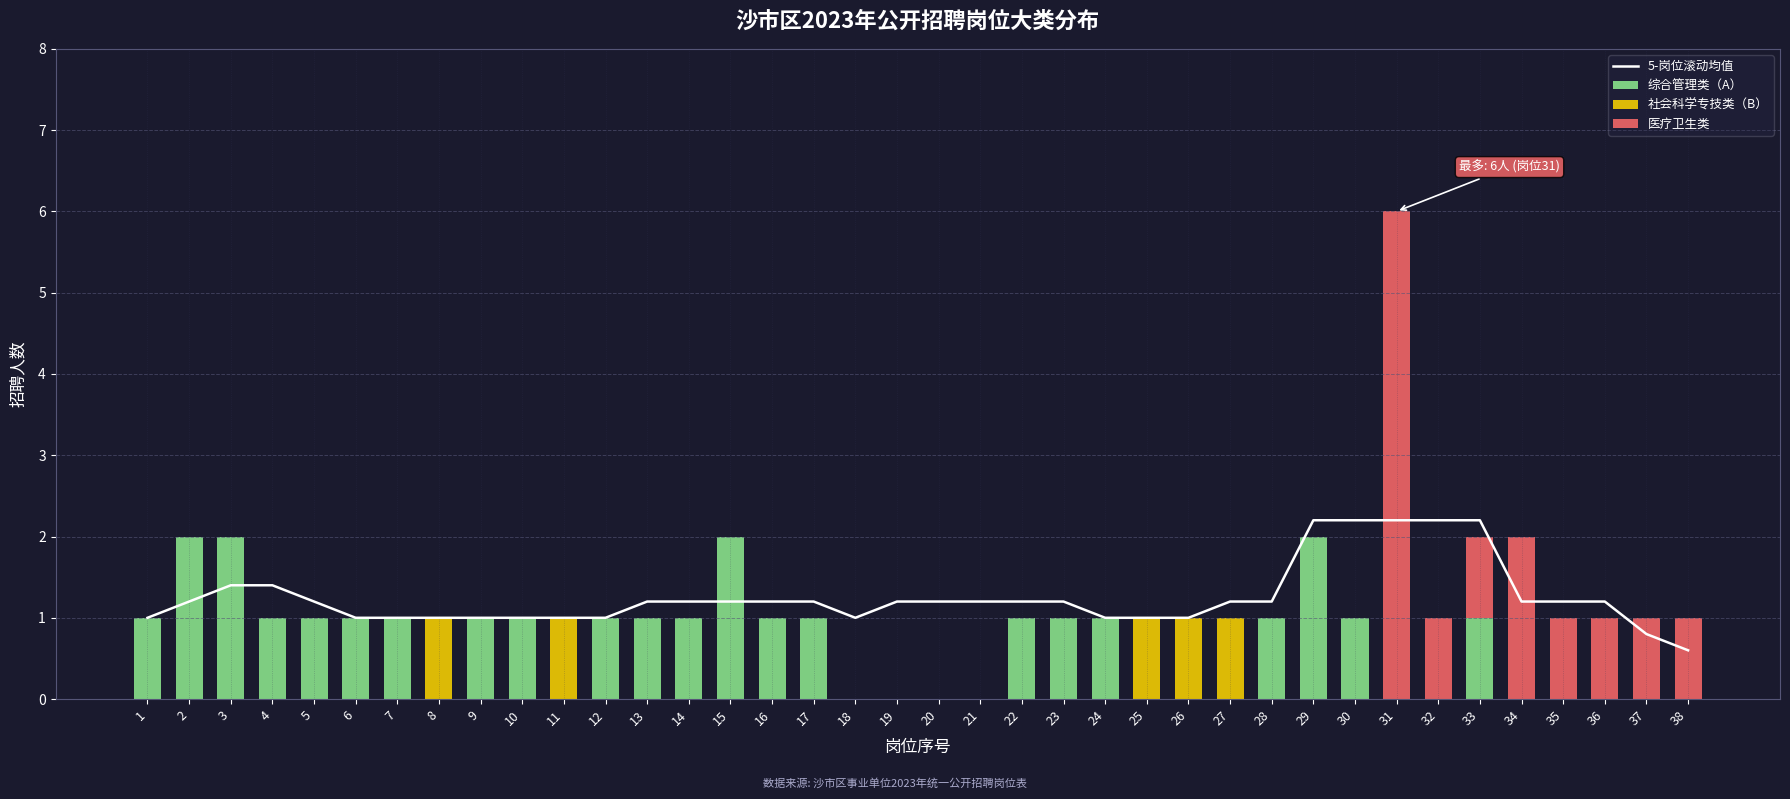

What is the sum of the 医疗卫生类 values at 38 and 19?

1.0